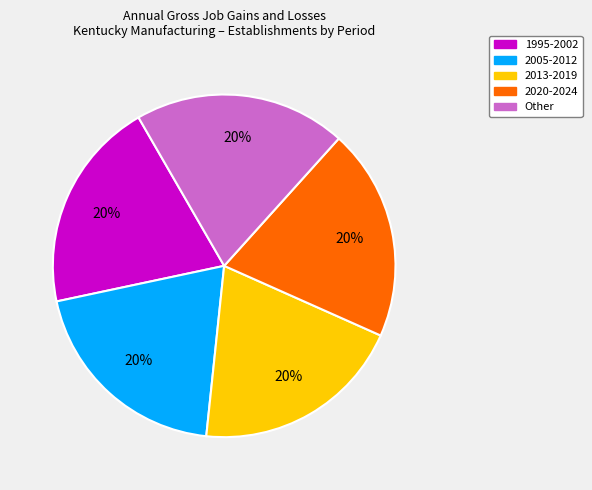

How many segments does this pie chart have?

5